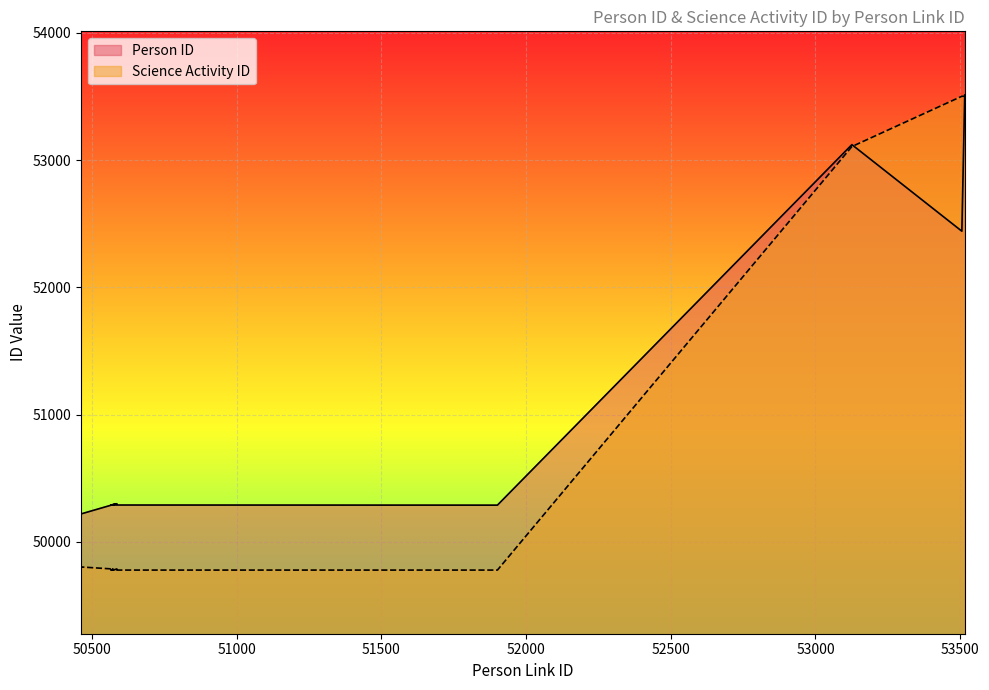

Between 50569 and 50572, which series saw the biggest shift?

Person ID